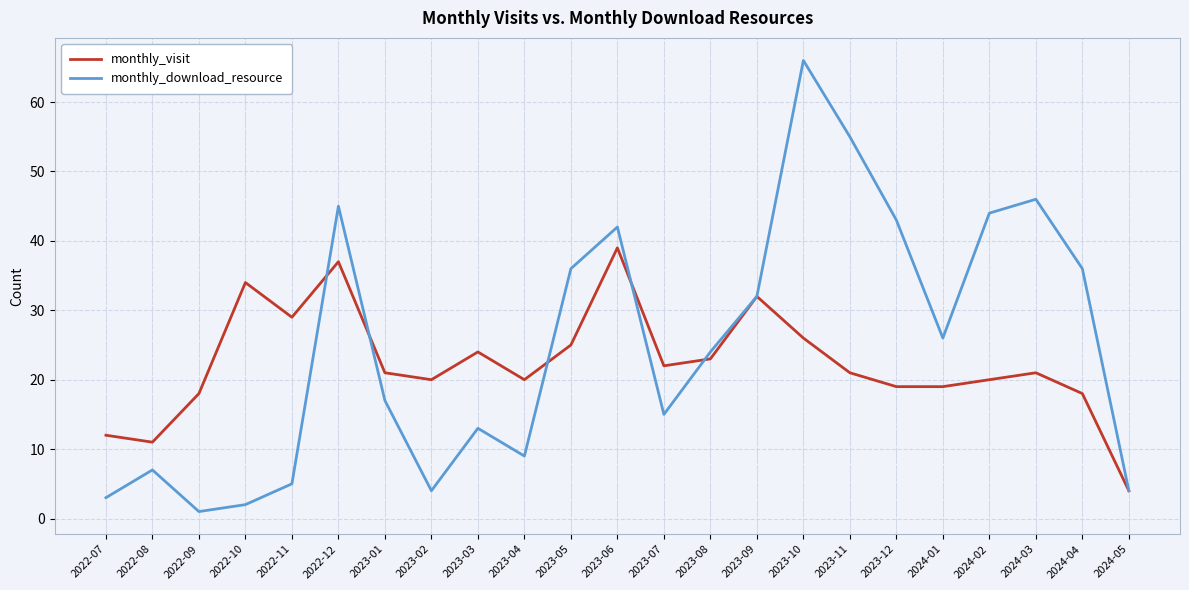

True or false: monthly_visit has a value of 21 at 2024-03.

True